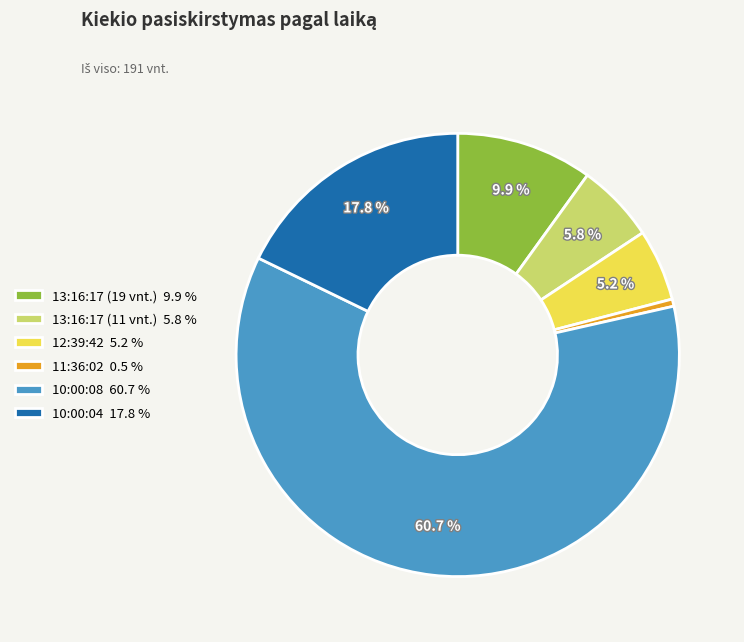

Does any single category account for the majority?

Yes